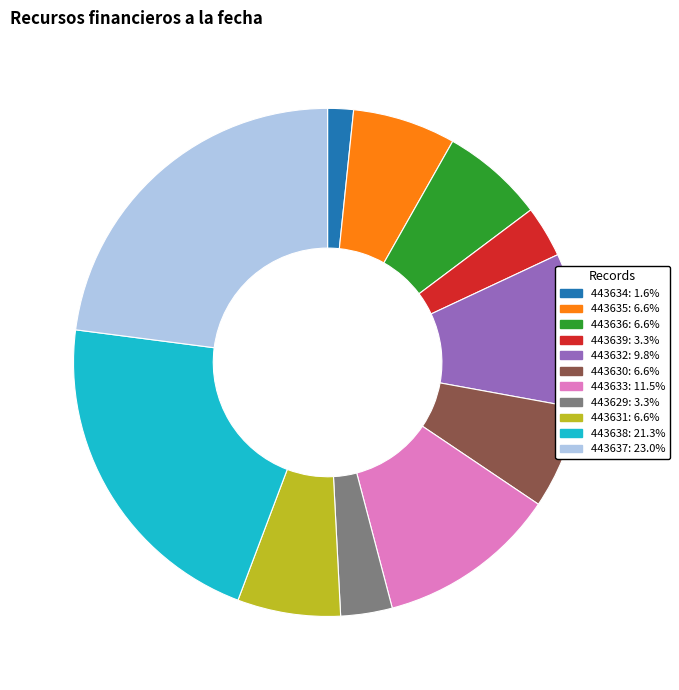

Is there a majority slice in this chart?

No